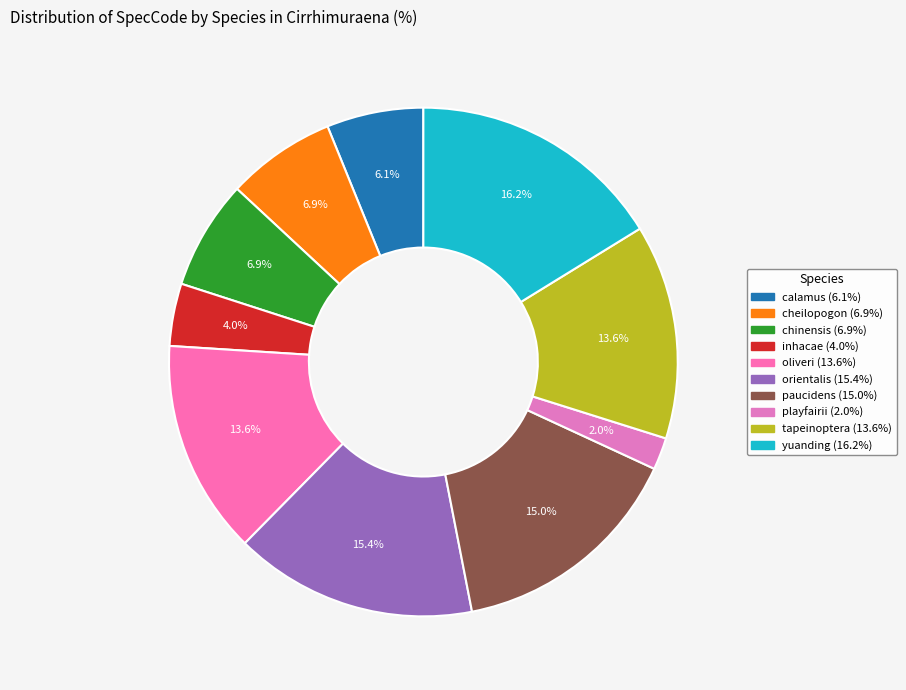

Combined, what portion of the pie is tapeinoptera and oliveri?

27.3%